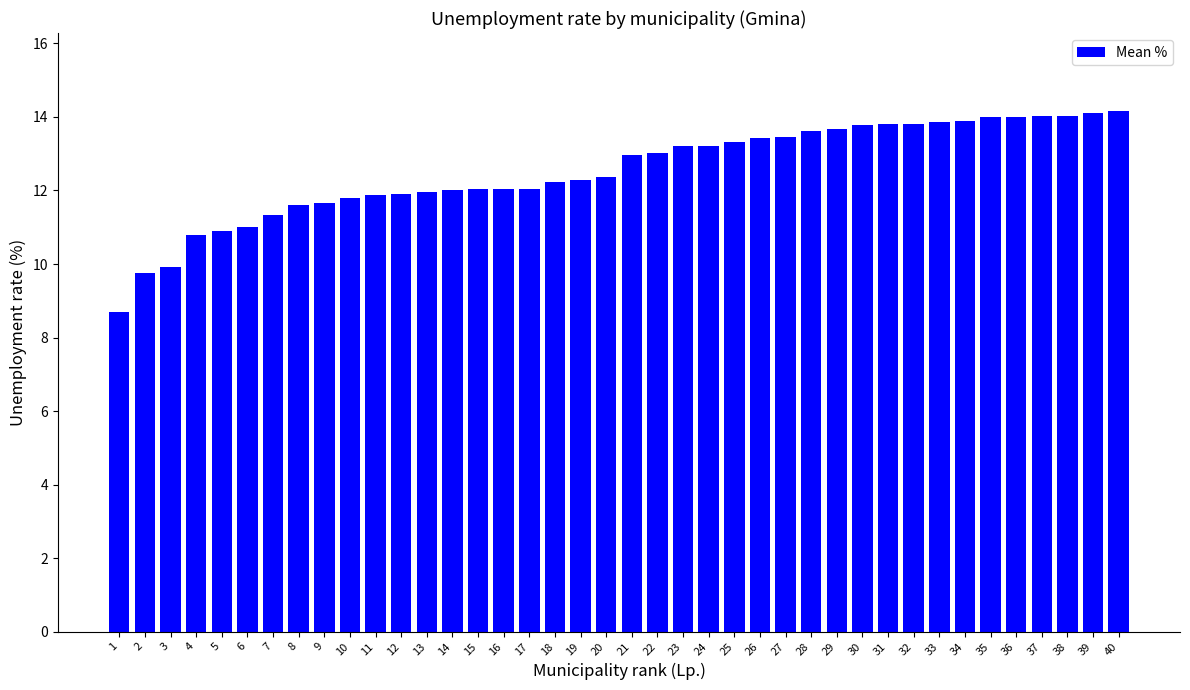

Is it true that the value at 13 is 21.2?

False